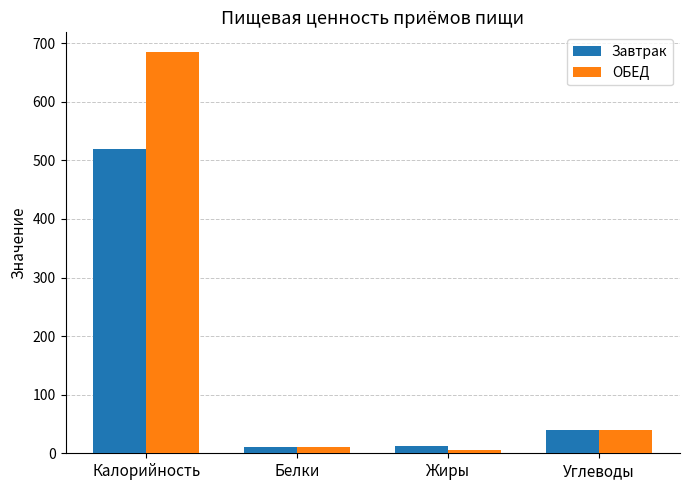

Which label corresponds to the largest value in the chart?

Калорийность